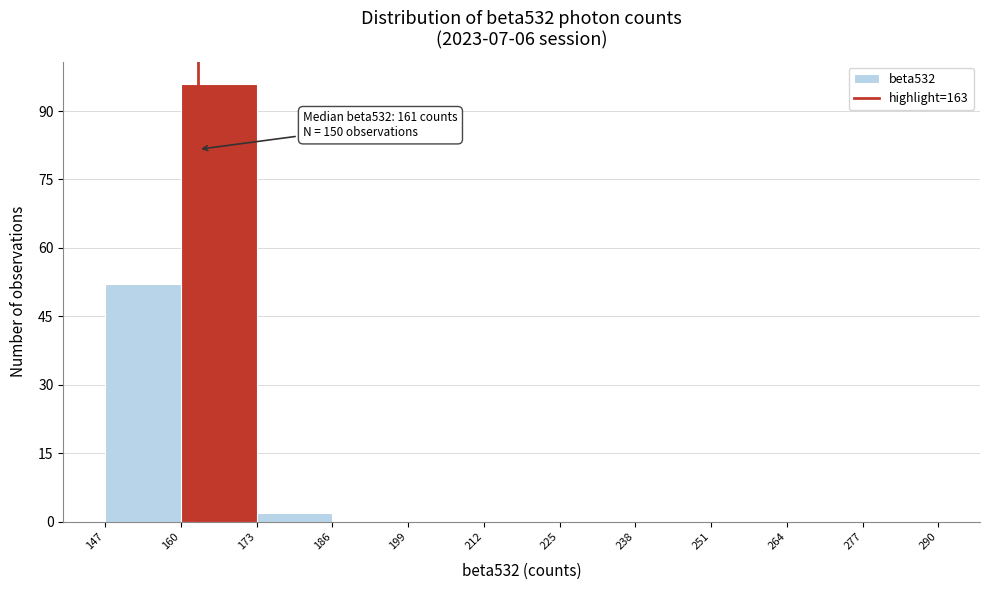

Over which range of the x-axis is the bar tallest?

160 to 173